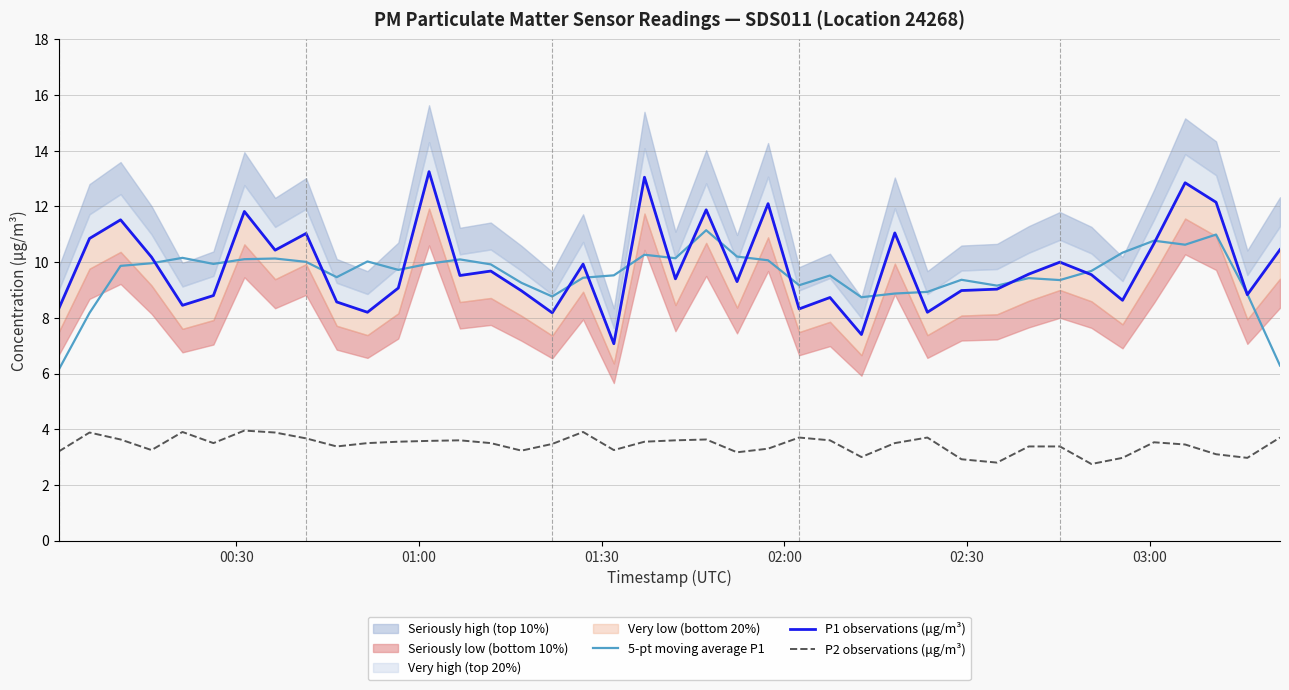

How many data points in P1 observations (μg/m³) are less than 9?

15